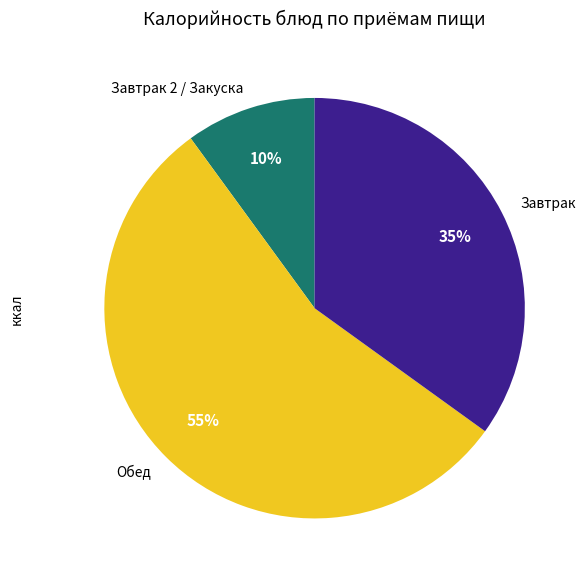

To the nearest percent, what is the combined percentage of Завтрак and Обед?

90%